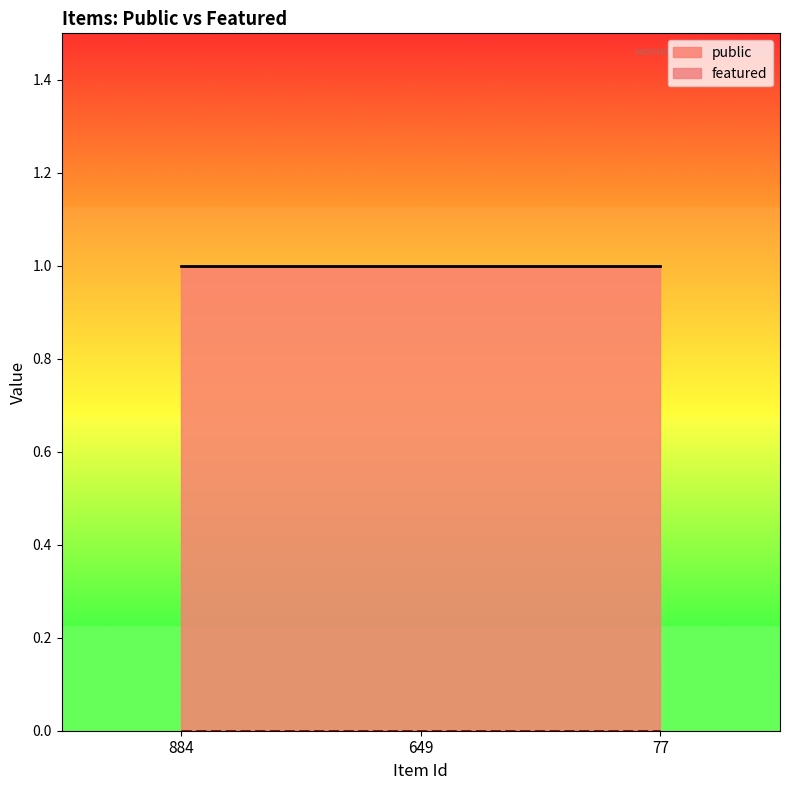

Rank the series at 884 from highest to lowest value.

public, featured